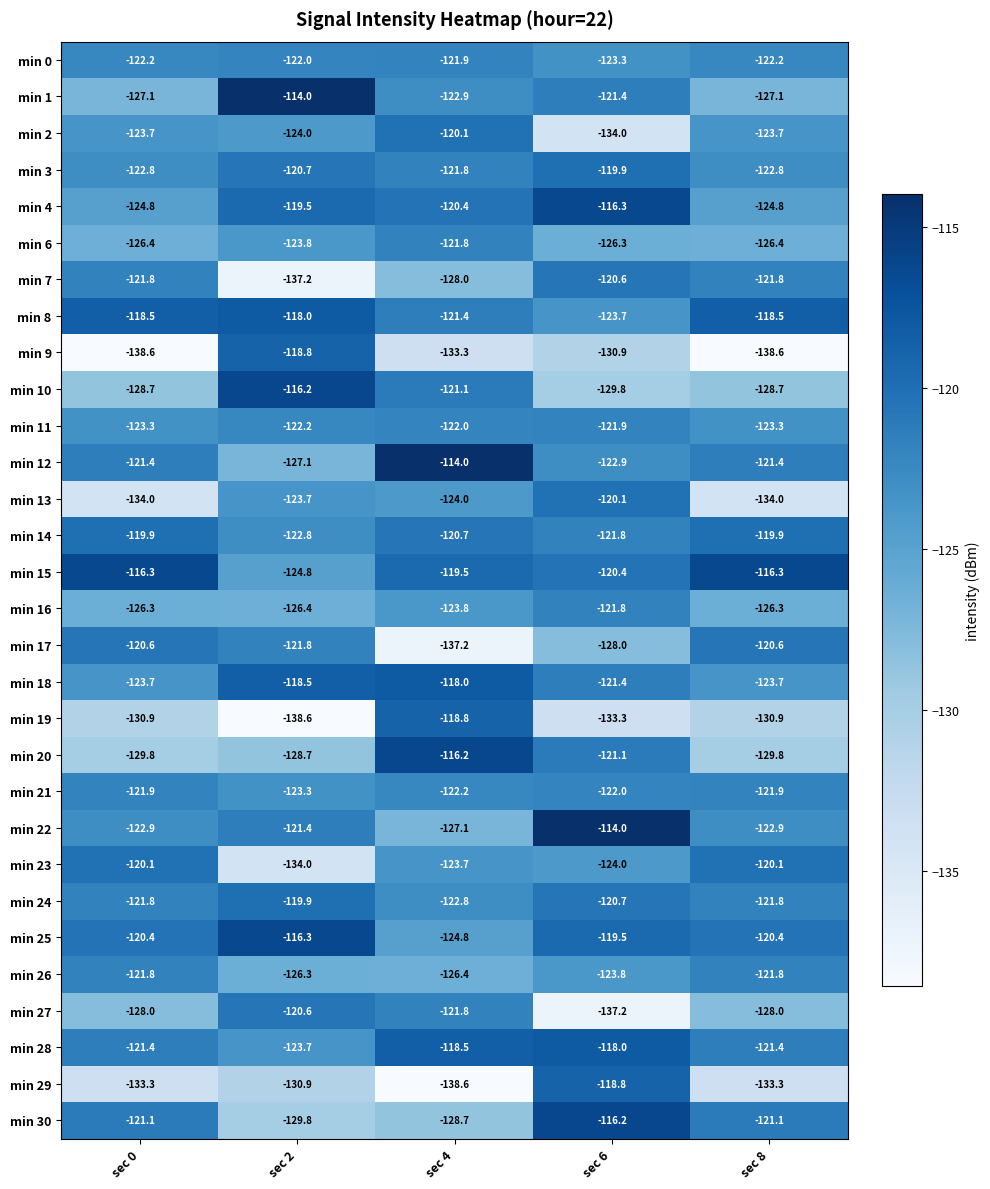

Which category has the highest value in the min 24 series?

sec 2